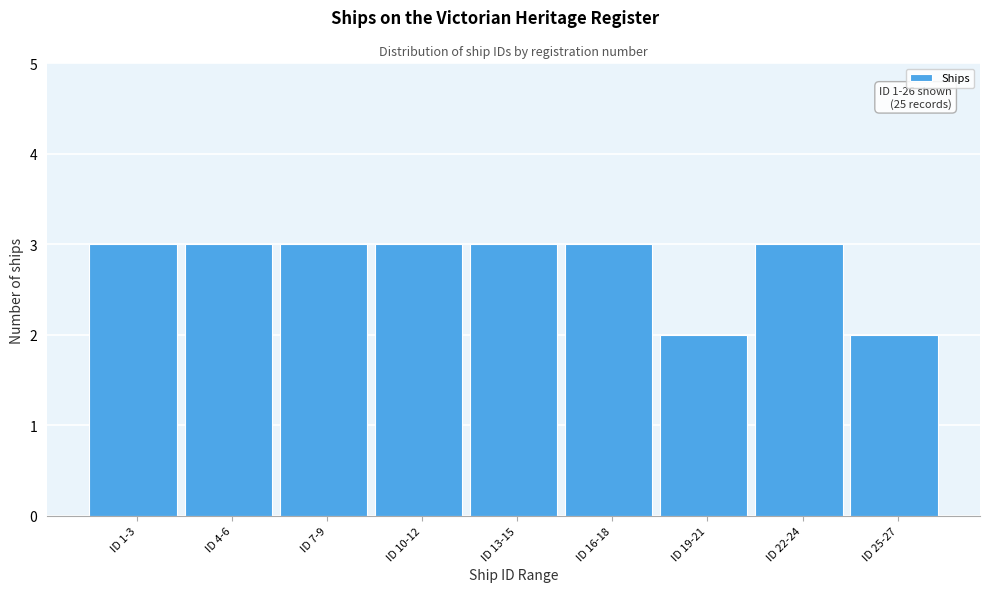

Reading left to right, what are all the values shown in this chart?

ID 1-3=3	ID 4-6=3	ID 7-9=3	ID 10-12=3	ID 13-15=3	ID 16-18=3	ID 19-21=2	ID 22-24=3	ID 25-27=2